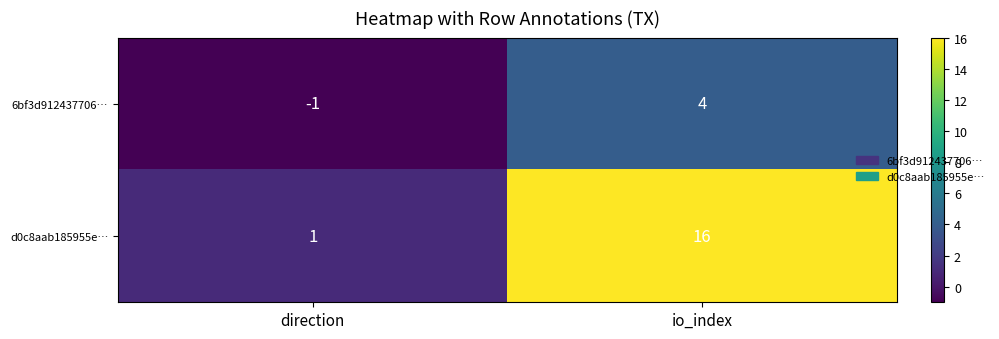

How many data points does each series have?

2